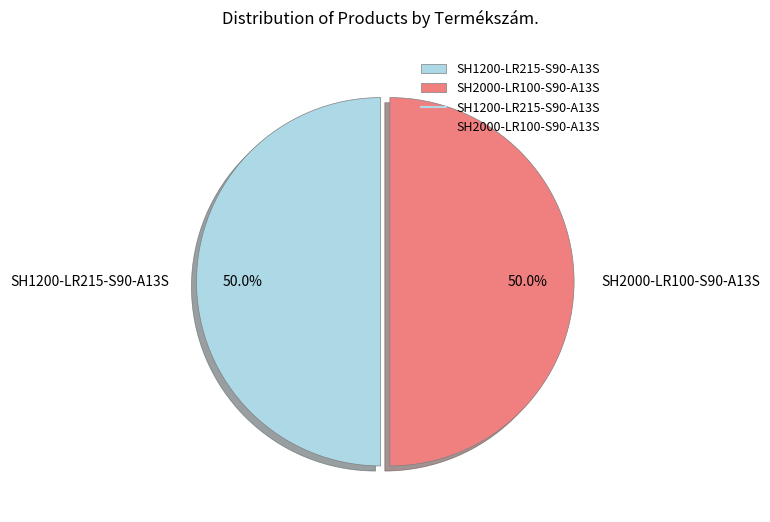

How many segments does this pie chart have?

2